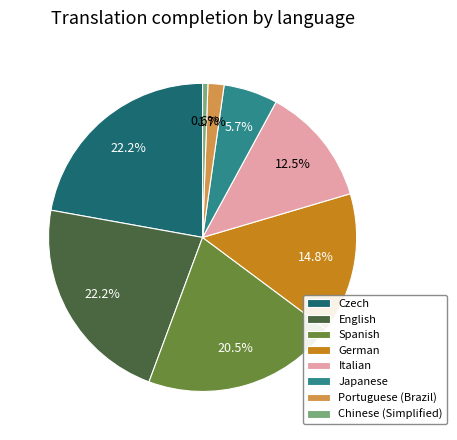

Does any single category account for the majority?

No